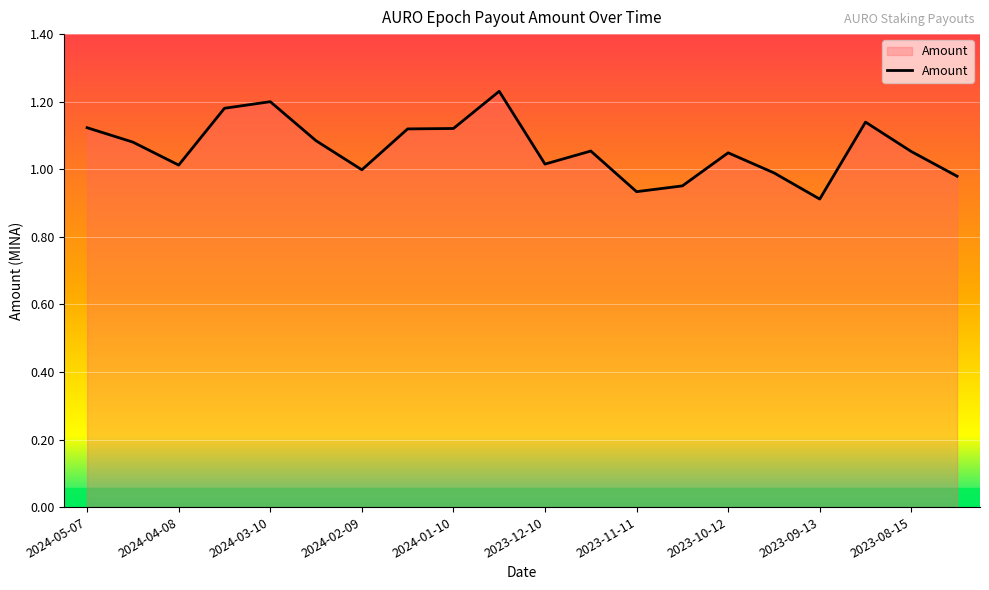

How many lines are shown in the chart?

1